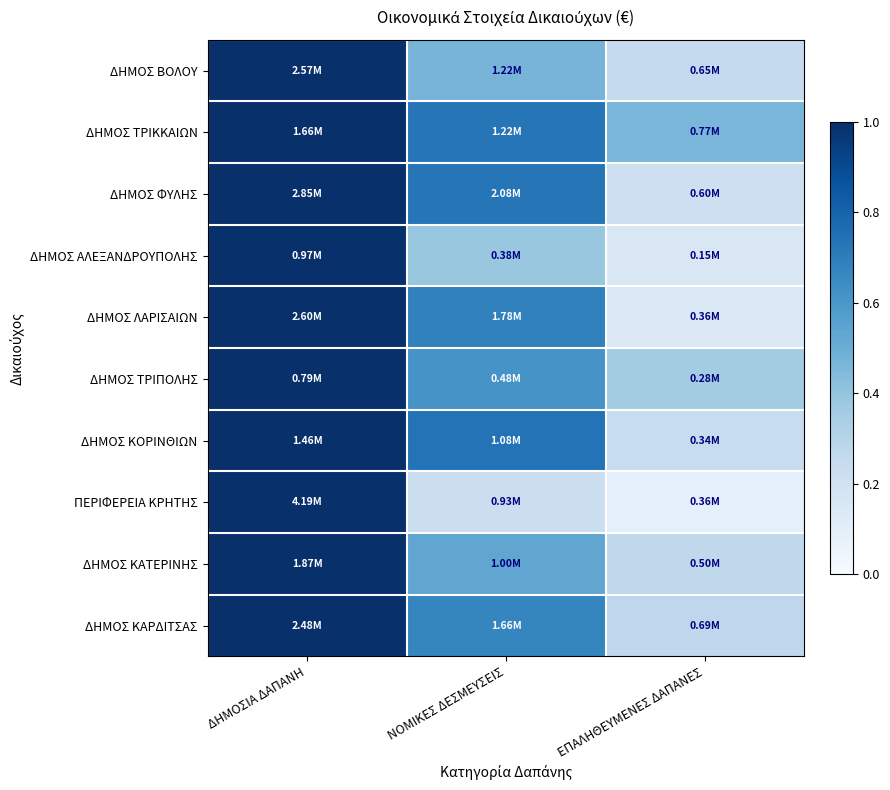

Reading right to left, extract all data points from this chart.

ΔΗΜΟΣ ΒΟΛΟΥ: ΕΠΑΛΗΘΕΥΜΕΝΕΣ ΔΑΠΑΝΕΣ=0.3	ΝΟΜΙΚΕΣ ΔΕΣΜΕΥΣΕΙΣ=0.5	ΔΗΜΟΣΙΑ ΔΑΠΑΝΗ=1.0
ΔΗΜΟΣ ΤΡΙΚΚΑΙΩΝ: ΕΠΑΛΗΘΕΥΜΕΝΕΣ ΔΑΠΑΝΕΣ=0.5	ΝΟΜΙΚΕΣ ΔΕΣΜΕΥΣΕΙΣ=0.7	ΔΗΜΟΣΙΑ ΔΑΠΑΝΗ=1.0
ΔΗΜΟΣ ΦΥΛΗΣ: ΕΠΑΛΗΘΕΥΜΕΝΕΣ ΔΑΠΑΝΕΣ=0.2	ΝΟΜΙΚΕΣ ΔΕΣΜΕΥΣΕΙΣ=0.7	ΔΗΜΟΣΙΑ ΔΑΠΑΝΗ=1.0
ΔΗΜΟΣ ΑΛΕΞΑΝΔΡΟΥΠΟΛΗΣ: ΕΠΑΛΗΘΕΥΜΕΝΕΣ ΔΑΠΑΝΕΣ=0.2	ΝΟΜΙΚΕΣ ΔΕΣΜΕΥΣΕΙΣ=0.4	ΔΗΜΟΣΙΑ ΔΑΠΑΝΗ=1.0
ΔΗΜΟΣ ΛΑΡΙΣΑΙΩΝ: ΕΠΑΛΗΘΕΥΜΕΝΕΣ ΔΑΠΑΝΕΣ=0.1	ΝΟΜΙΚΕΣ ΔΕΣΜΕΥΣΕΙΣ=0.7	ΔΗΜΟΣΙΑ ΔΑΠΑΝΗ=1.0
ΔΗΜΟΣ ΤΡΙΠΟΛΗΣ: ΕΠΑΛΗΘΕΥΜΕΝΕΣ ΔΑΠΑΝΕΣ=0.4	ΝΟΜΙΚΕΣ ΔΕΣΜΕΥΣΕΙΣ=0.6	ΔΗΜΟΣΙΑ ΔΑΠΑΝΗ=1.0
ΔΗΜΟΣ ΚΟΡΙΝΘΙΩΝ: ΕΠΑΛΗΘΕΥΜΕΝΕΣ ΔΑΠΑΝΕΣ=0.2	ΝΟΜΙΚΕΣ ΔΕΣΜΕΥΣΕΙΣ=0.7	ΔΗΜΟΣΙΑ ΔΑΠΑΝΗ=1.0
ΠΕΡΙΦΕΡΕΙΑ ΚΡΗΤΗΣ: ΕΠΑΛΗΘΕΥΜΕΝΕΣ ΔΑΠΑΝΕΣ=0.1	ΝΟΜΙΚΕΣ ΔΕΣΜΕΥΣΕΙΣ=0.2	ΔΗΜΟΣΙΑ ΔΑΠΑΝΗ=1.0
ΔΗΜΟΣ ΚΑΤΕΡΙΝΗΣ: ΕΠΑΛΗΘΕΥΜΕΝΕΣ ΔΑΠΑΝΕΣ=0.3	ΝΟΜΙΚΕΣ ΔΕΣΜΕΥΣΕΙΣ=0.5	ΔΗΜΟΣΙΑ ΔΑΠΑΝΗ=1.0
ΔΗΜΟΣ ΚΑΡΔΙΤΣΑΣ: ΕΠΑΛΗΘΕΥΜΕΝΕΣ ΔΑΠΑΝΕΣ=0.3	ΝΟΜΙΚΕΣ ΔΕΣΜΕΥΣΕΙΣ=0.7	ΔΗΜΟΣΙΑ ΔΑΠΑΝΗ=1.0